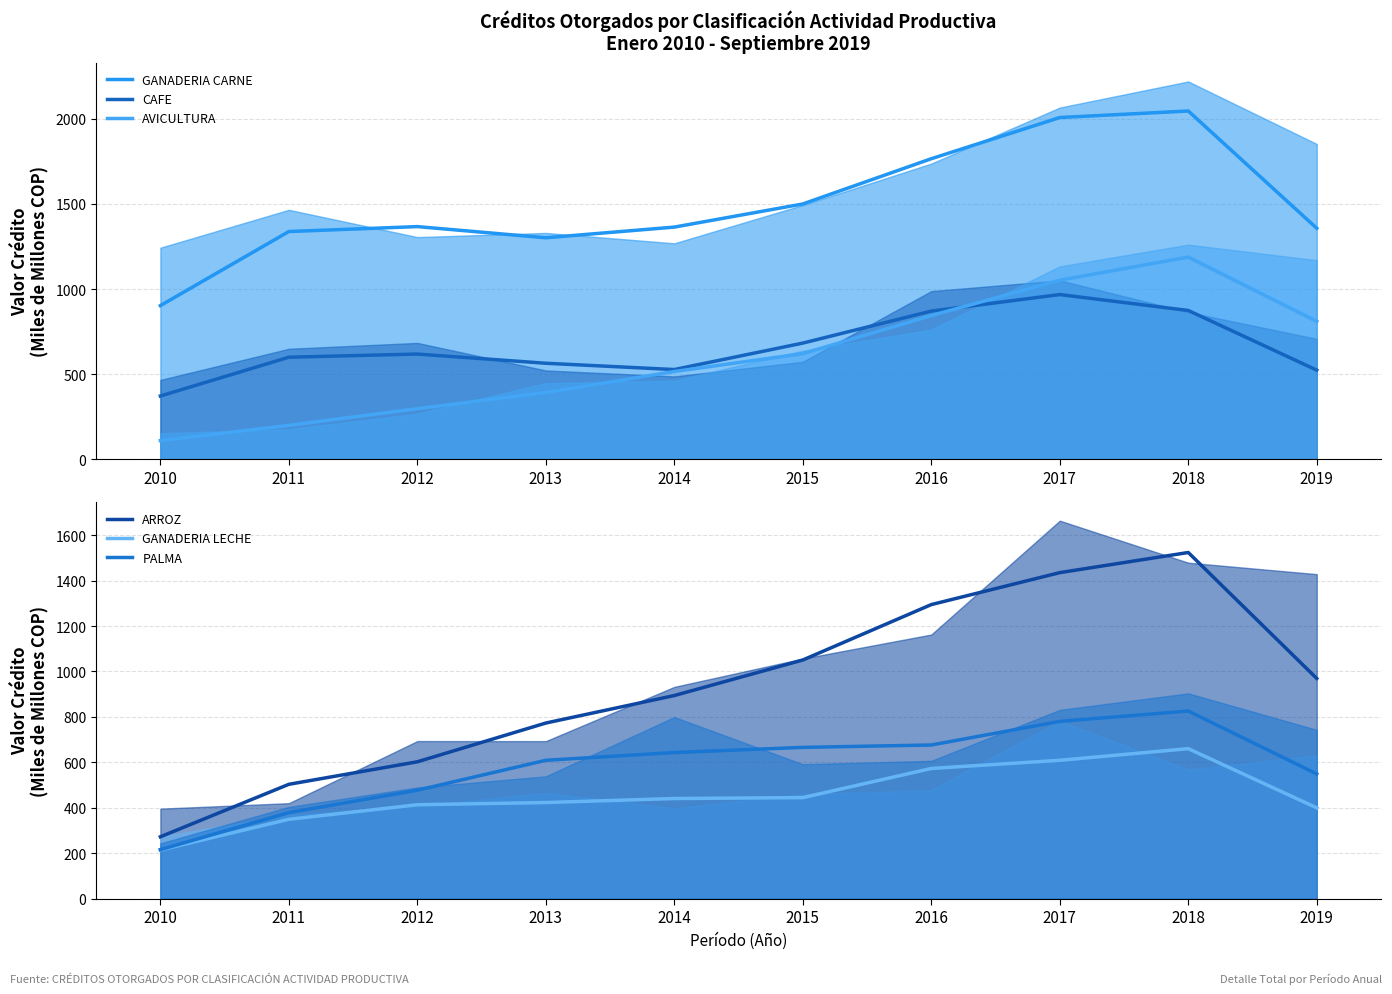

How many categories are shown in the chart?

10